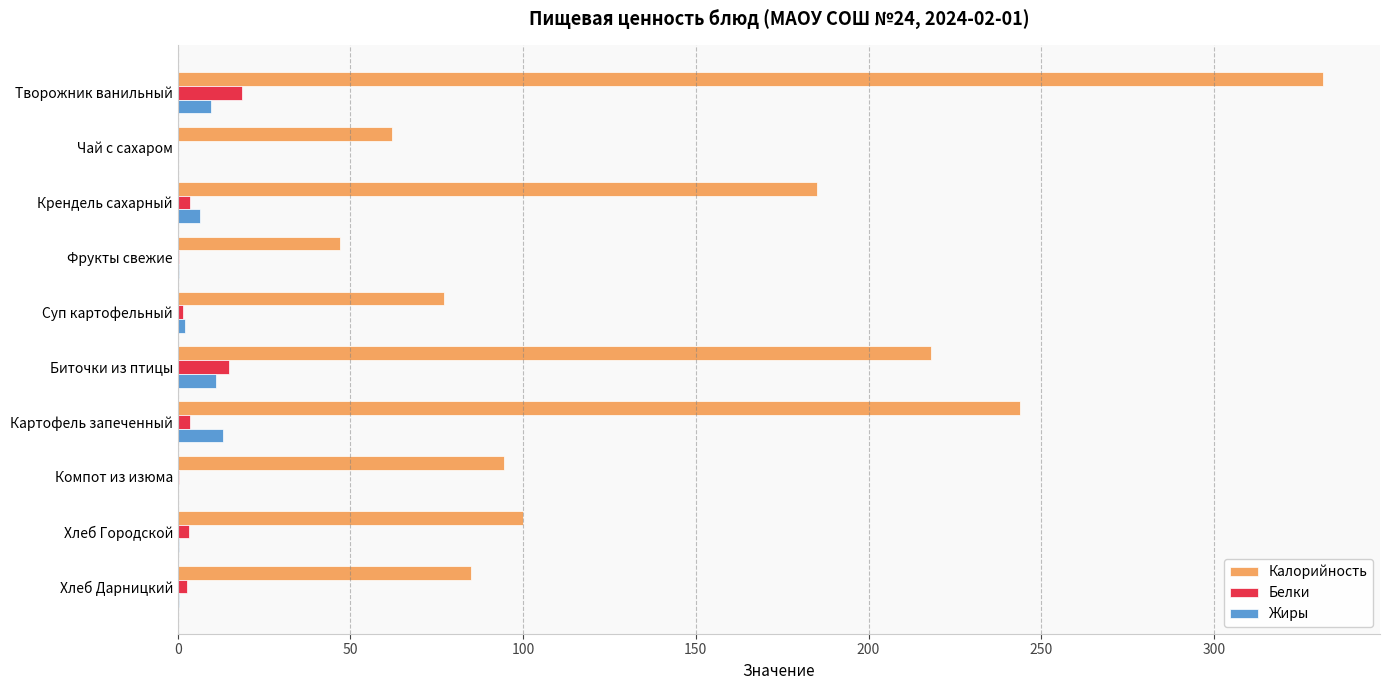

At which label does Калорийность reach its peak?

Творожник ванильный